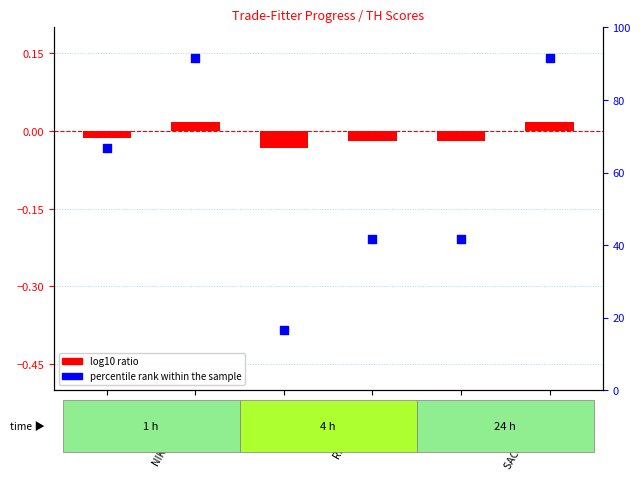

Approximately how many times larger is the value at NIKHIL JANGIR compared to SACHIN KUMAR?

1.0